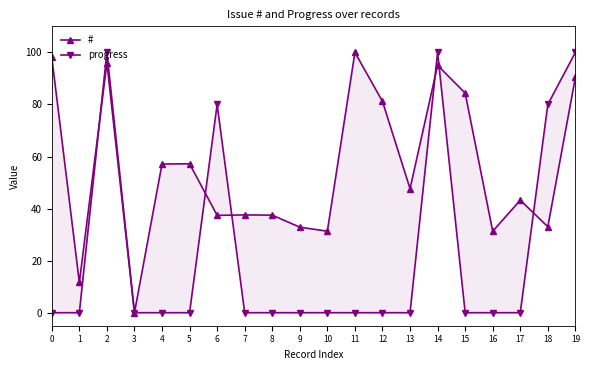

Where is the first local maximum for progress?

2